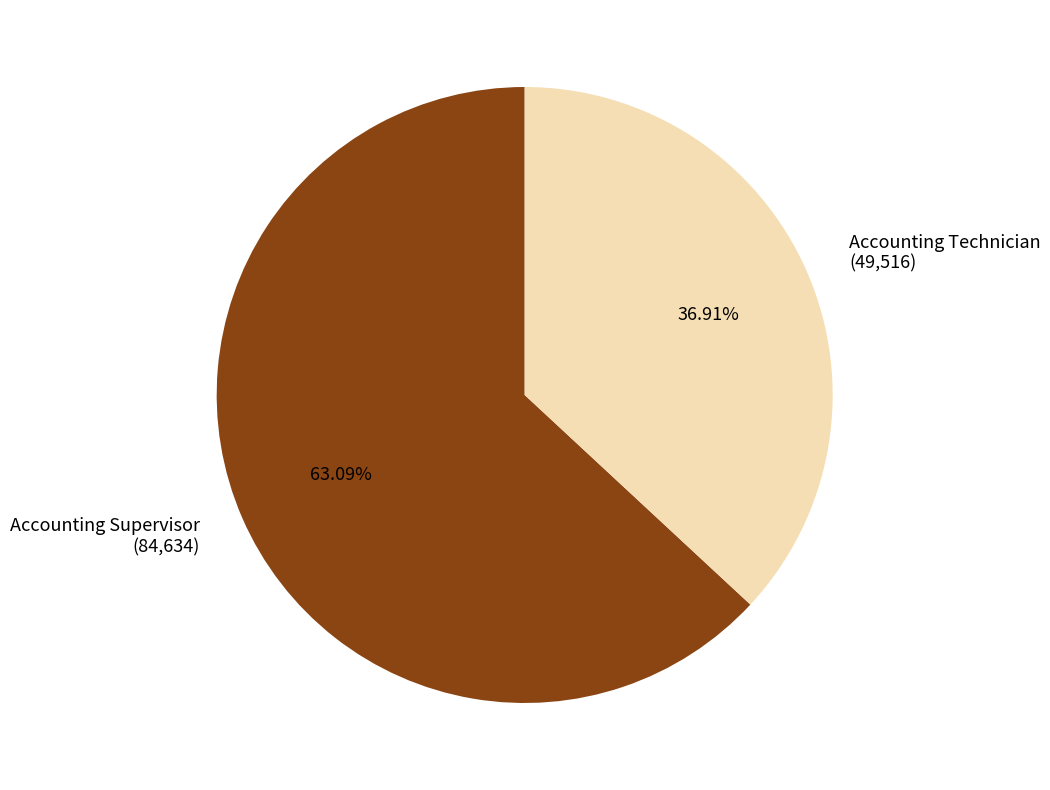

Is Accounting Supervisor the majority of the pie?

Yes